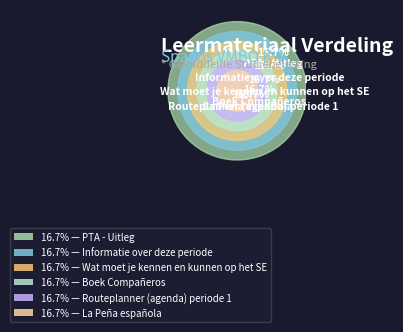

Is the sum of PTA - Uitleg and Informatie over deze periode greater than half?

No